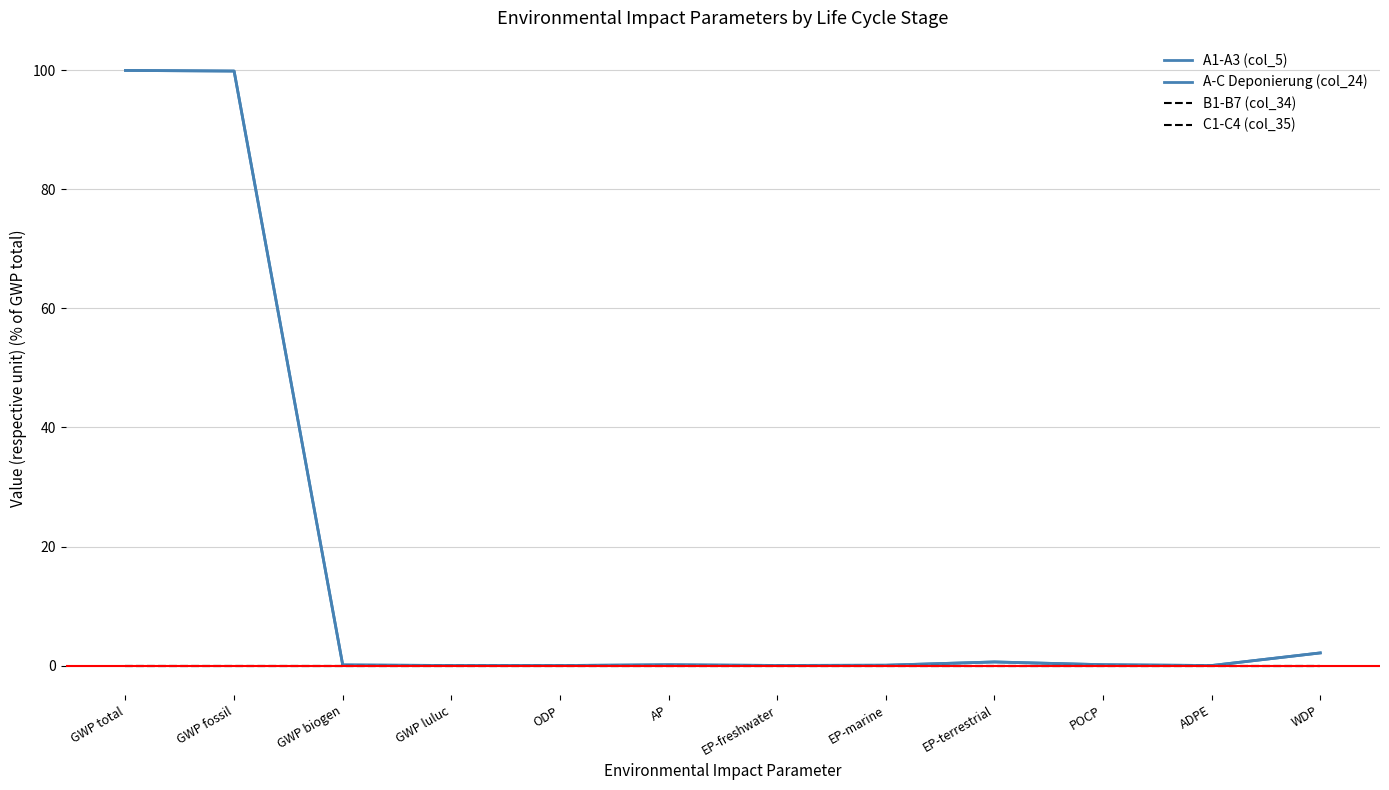

Does the chart display data point markers on the line(s)?

No